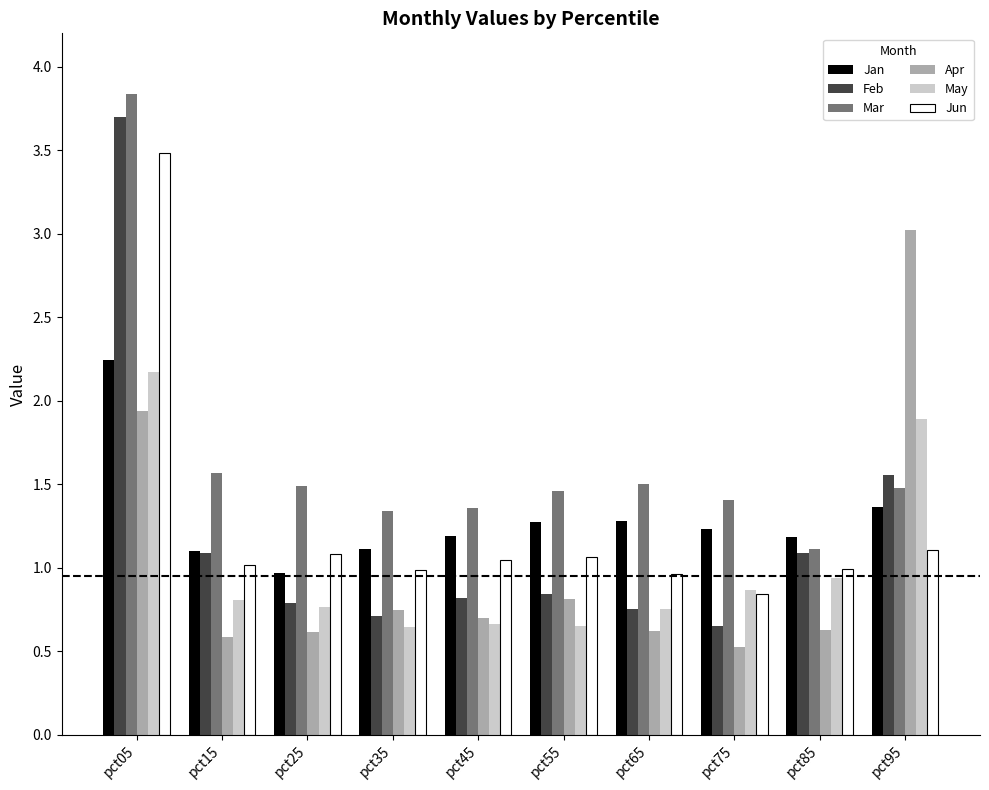

Which series has the widest spread of values?

Feb